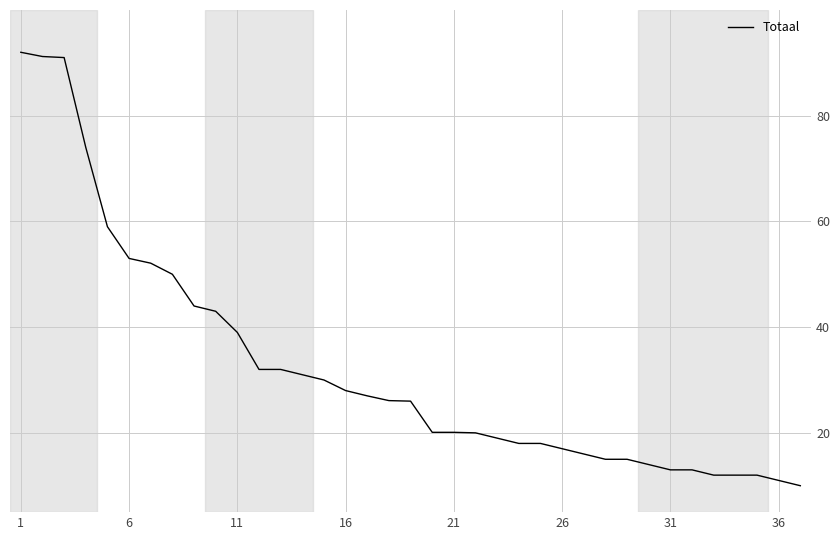

What is the minimum value shown in the chart?

10.0